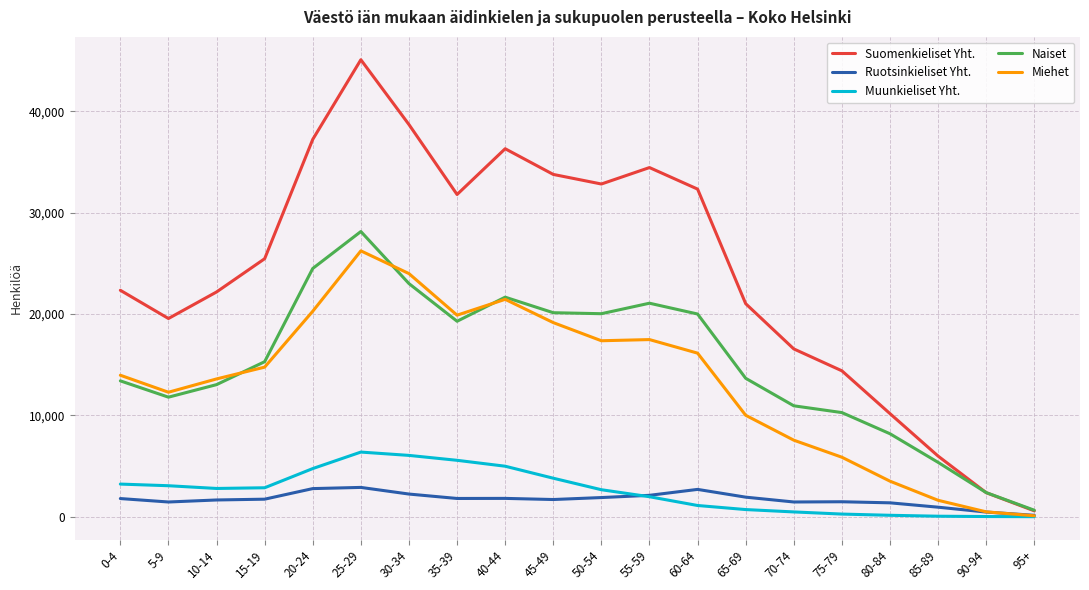

At which category does Miehet reach its first local valley?

5-9